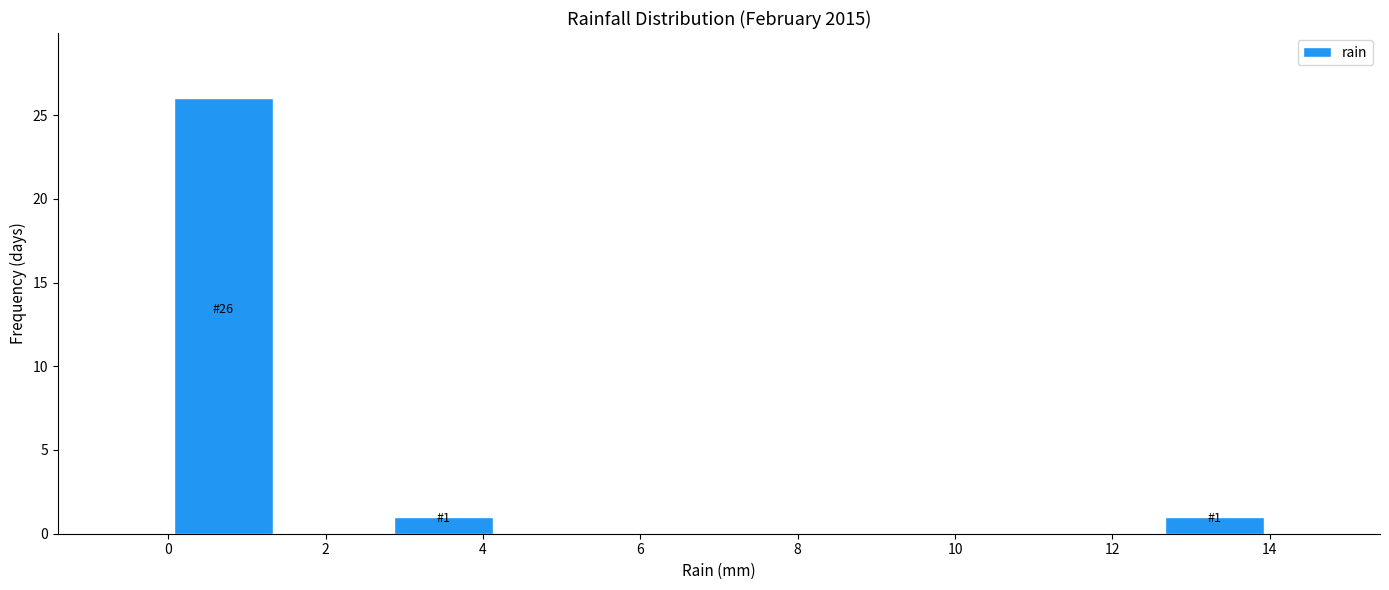

Over which range of the x-axis is the bar tallest?

0.0 to 1.4